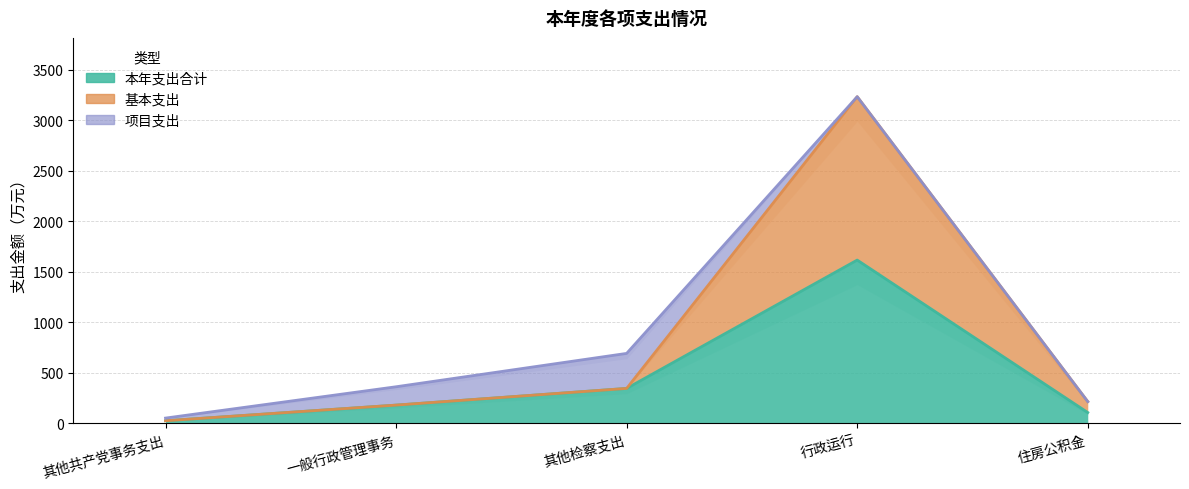

What value does the 本年支出合计 series have at 住房公积金?

107.9